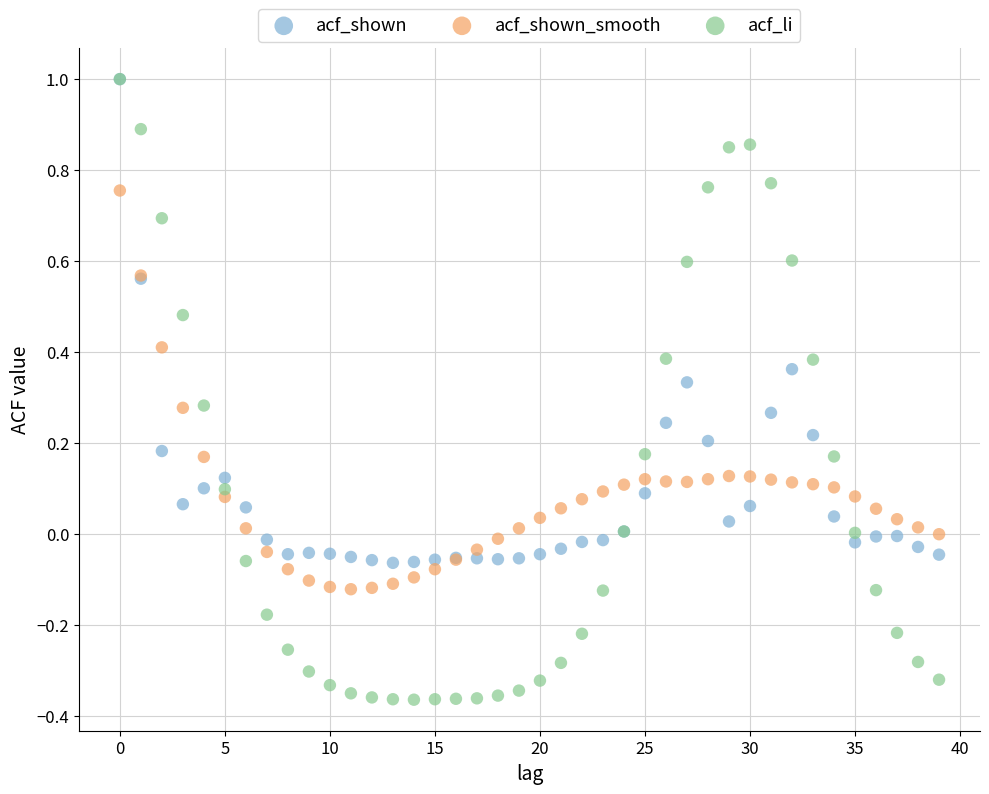

What are all the series names shown in the legend?

acf_shown, acf_shown_smooth, acf_li